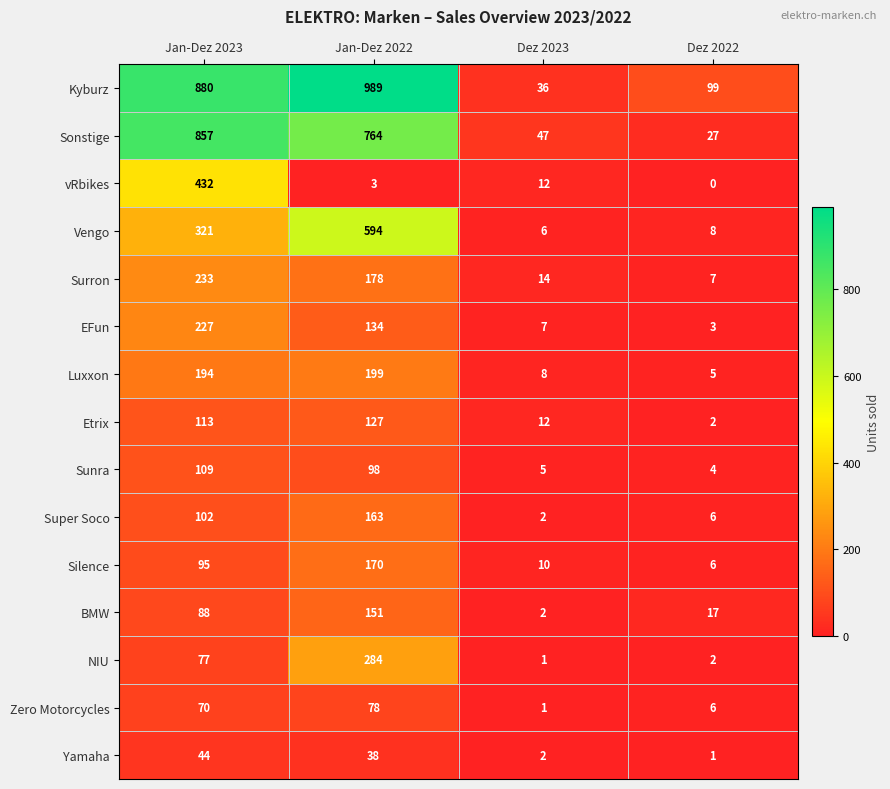

What is the average value of the Kyburz series?

501